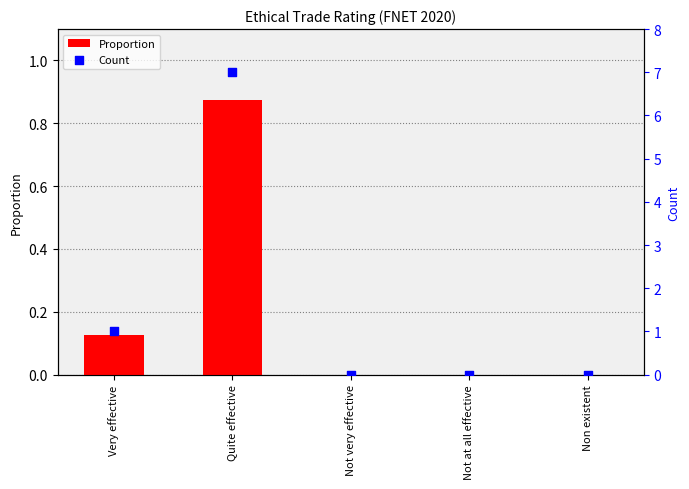

Which series has the largest Y range (max minus min)?

Count